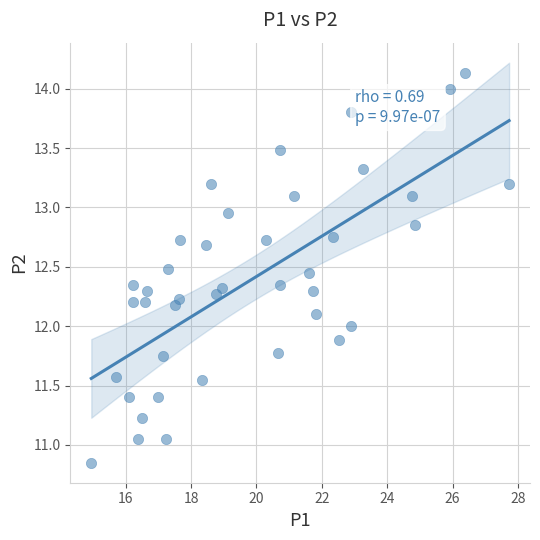

What is the range of Y values (max minus min)?

3.3